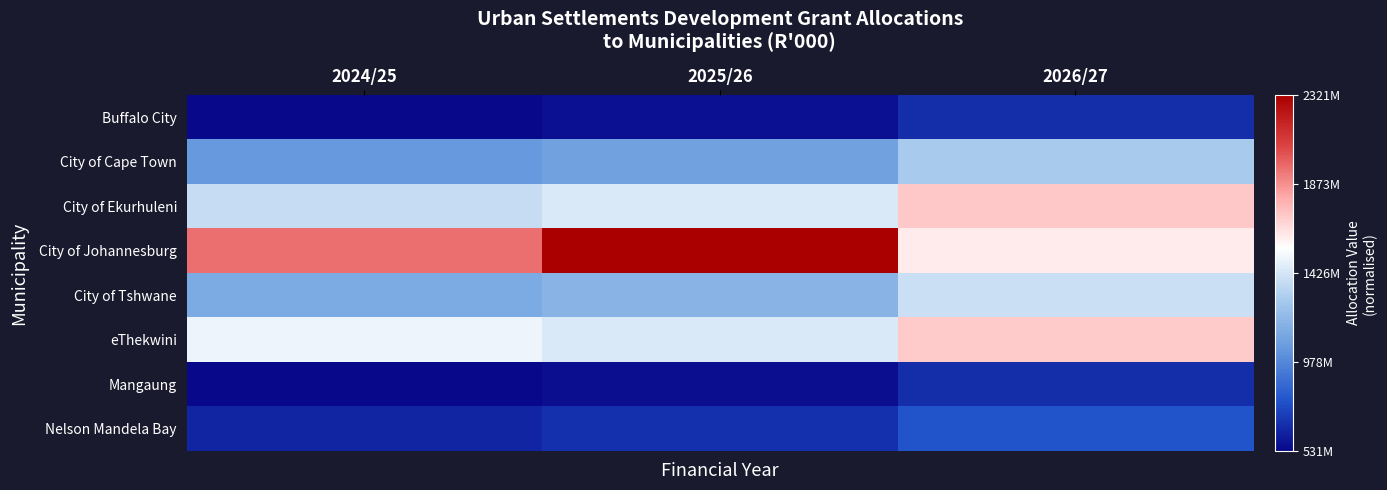

List the series in order of their peak value, highest first.

City of Johannesburg, City of Ekurhuleni, eThekwini, City of Tshwane, City of Cape Town, Nelson Mandela Bay, Buffalo City, Mangaung